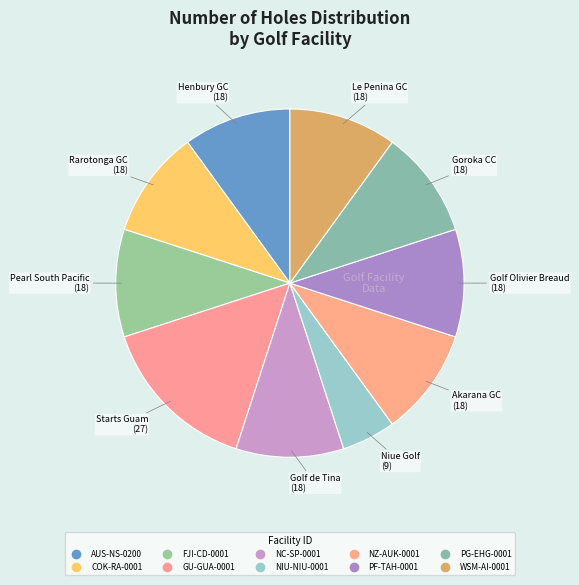

What percentage is the PG-EHG-0001 slice, to the nearest percent?

10%